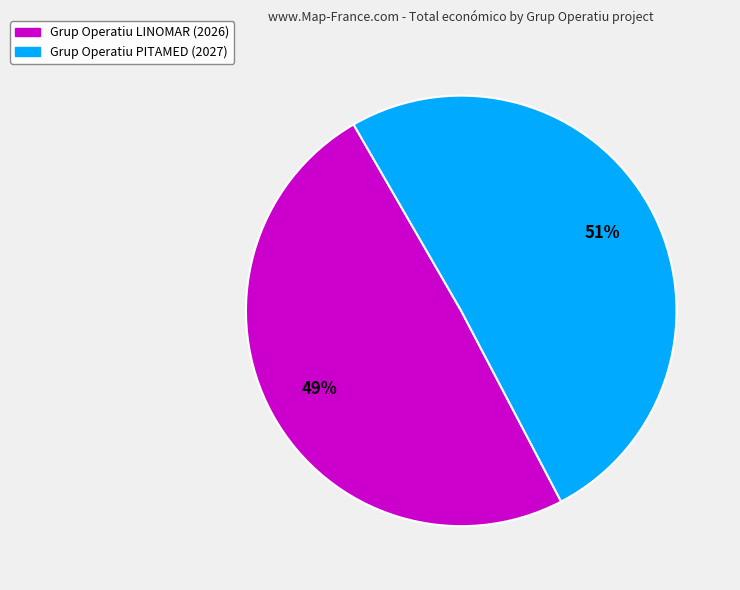

Approximately how many times larger is the value at Grup Operatiu PITAMED (2027) compared to Grup Operatiu LINOMAR (2026)?

1.0